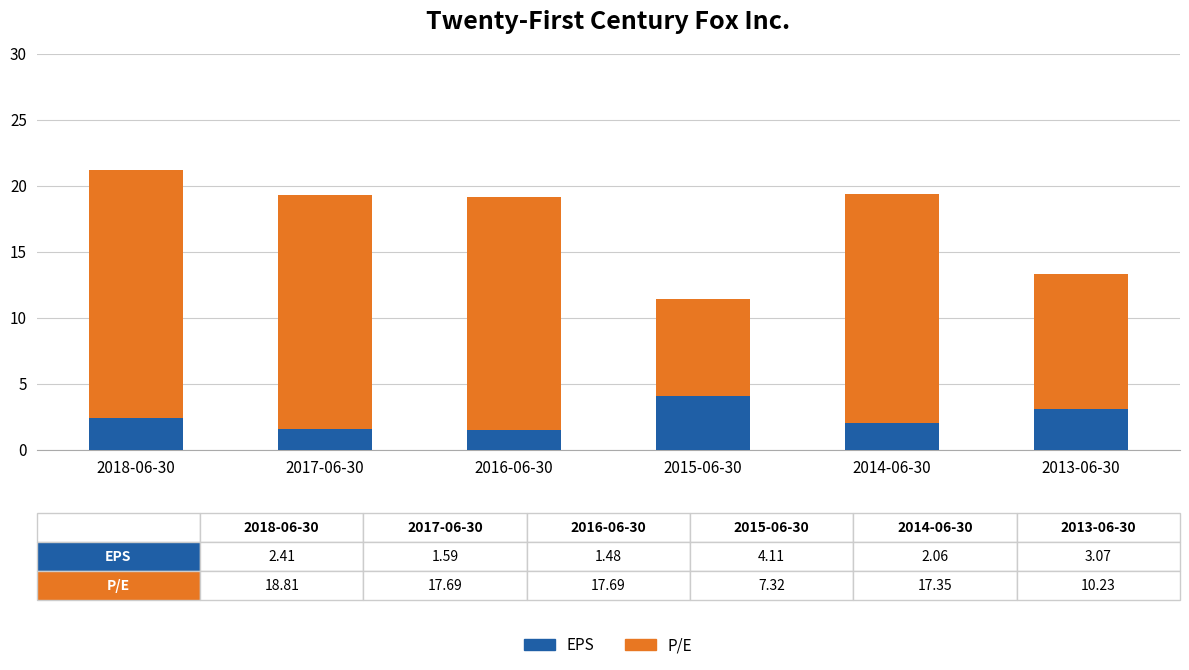

True or false: EPS has a value of 0.5 at 2018-06-30.

False